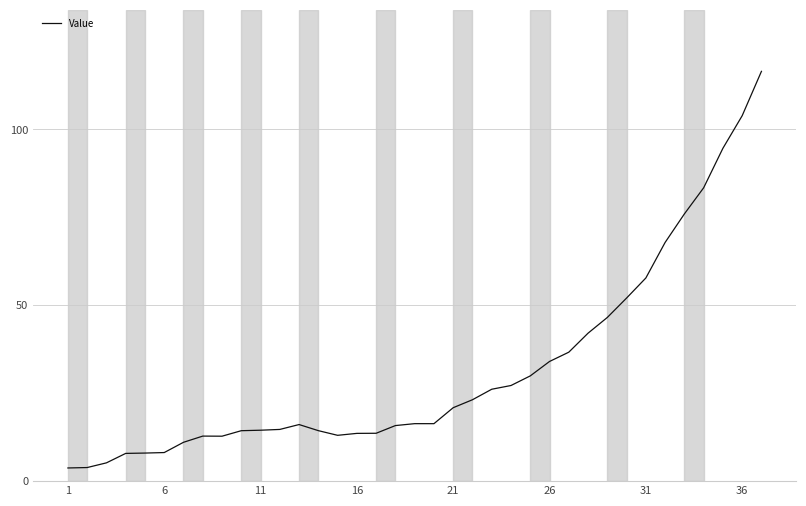

Does the chart have visible grid lines?

Yes